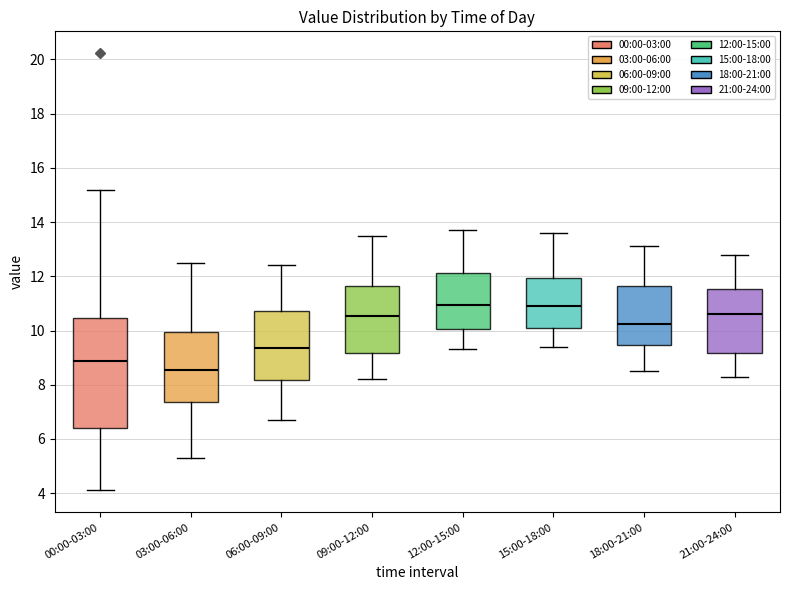

Where does the lower whisker of the box for 18:00-21:00 end on the y-axis? The values are not printed on the chart, so give them approximately, as read against the axis.

8.6